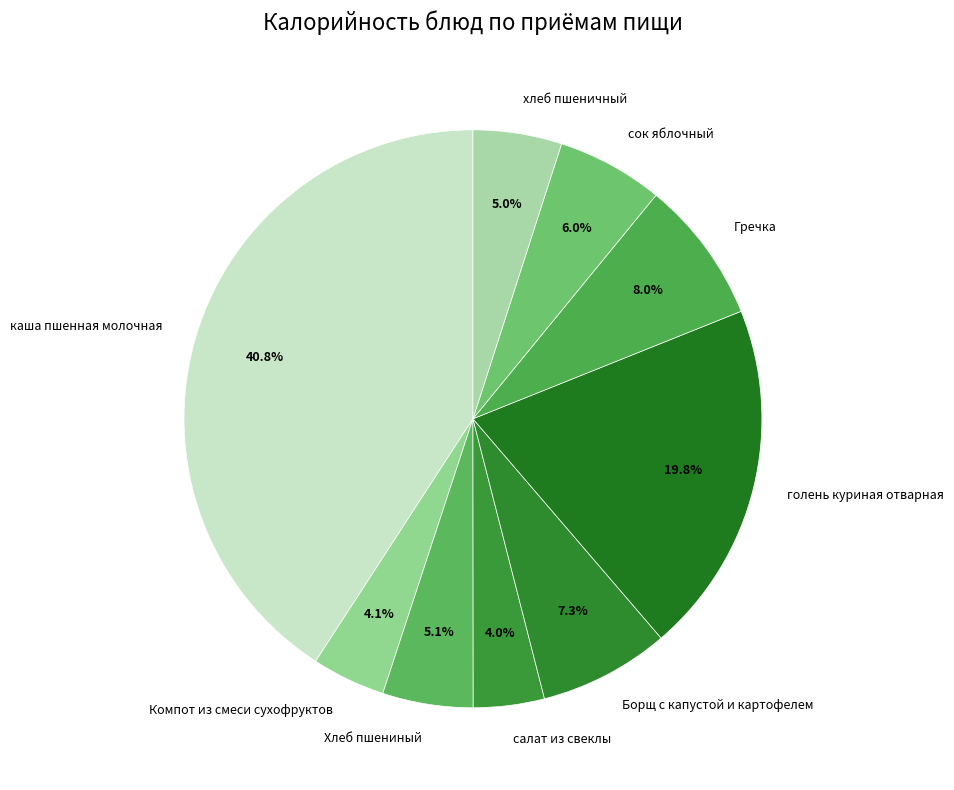

True or false: голень куриная отварная accounts for 15% of the total.

False